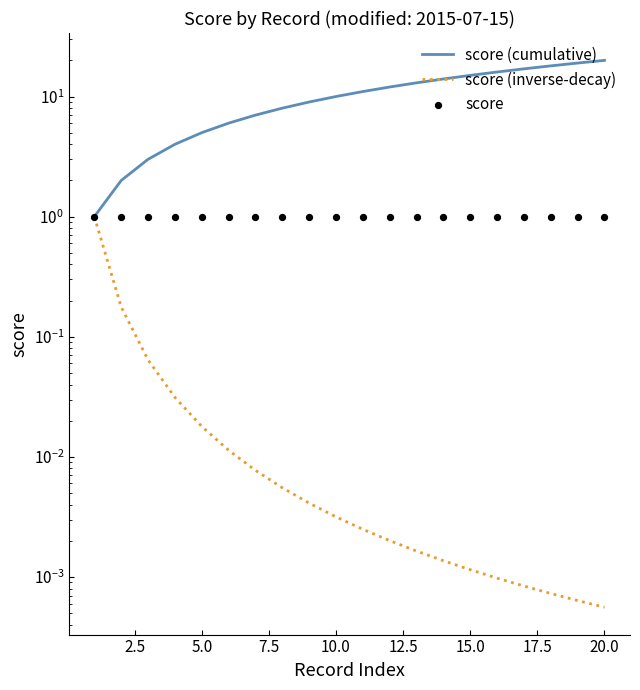

Is the value of score at 12.5 greater than the value of score (cumulative) at 2.5?

No